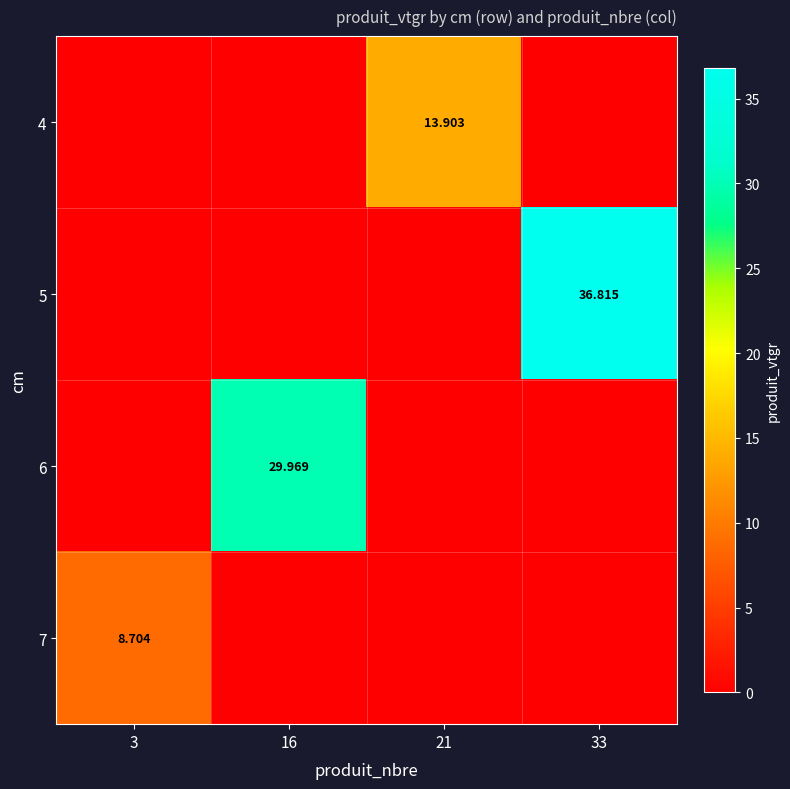

Which category has the highest value in the 5 series?

33